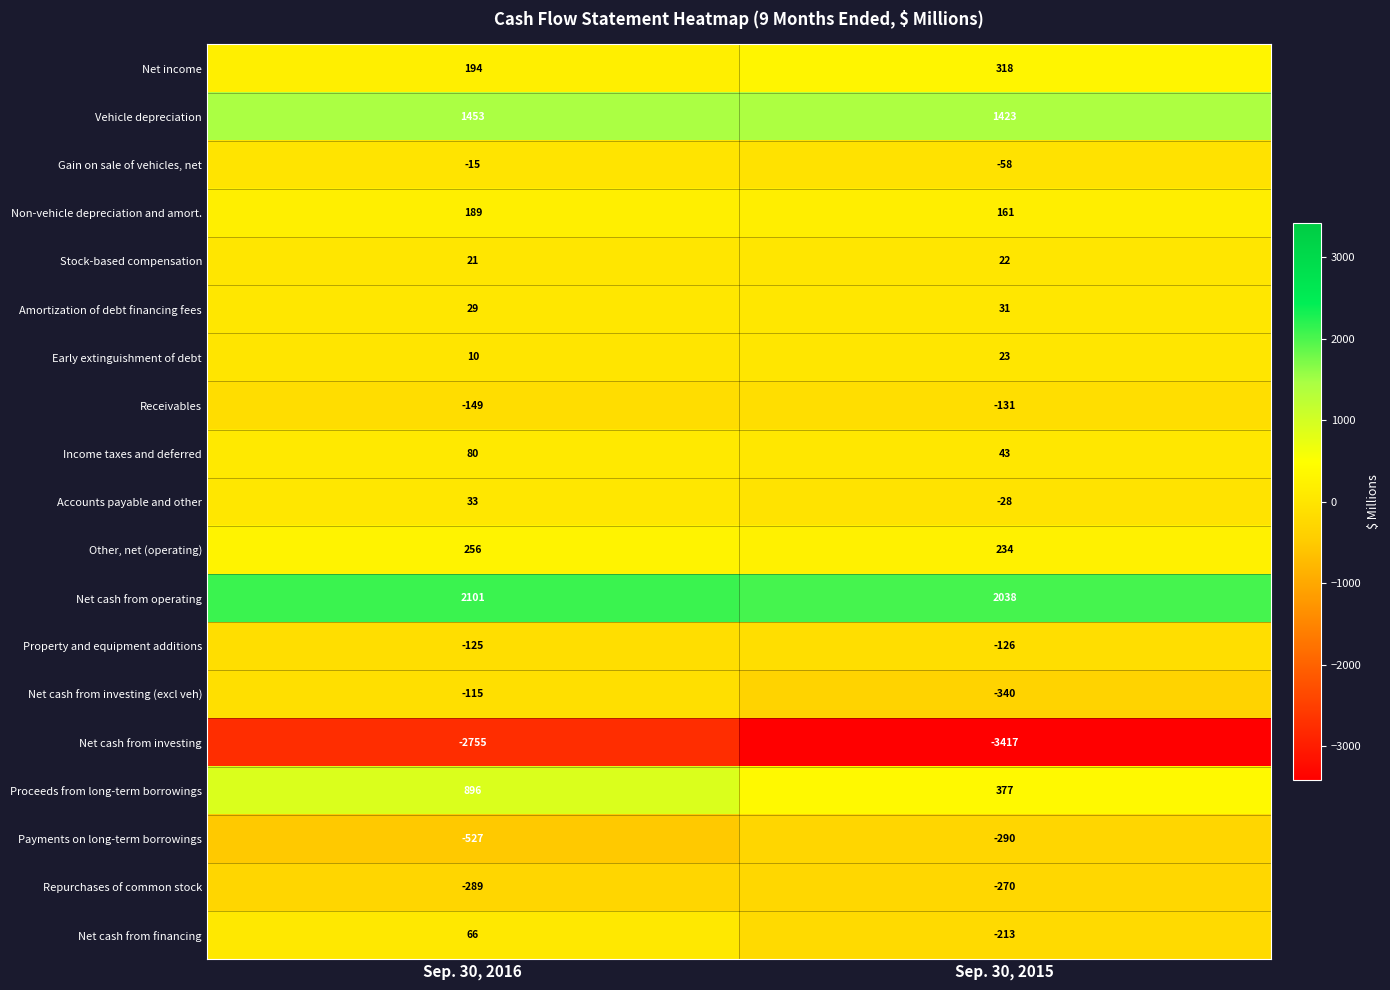

What is the total value across all series at Sep. 30, 2016?

1353